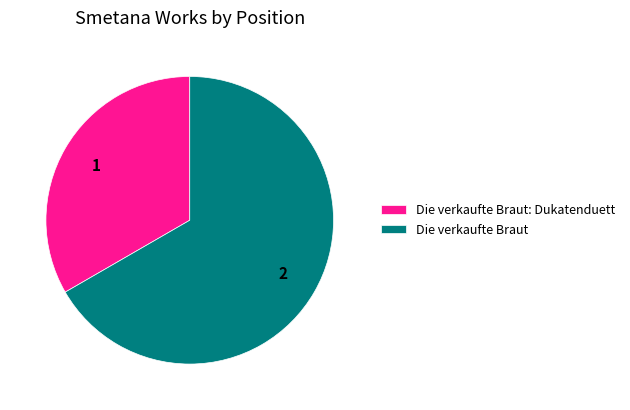

Rank the categories by value from lowest to highest.

Die verkaufte Braut: Dukatenduett, Die verkaufte Braut